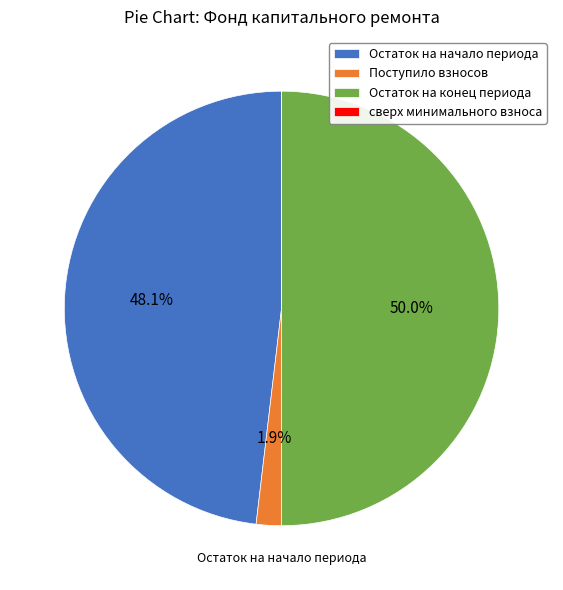

What is the largest slice in the pie chart?

Остаток на конец периода